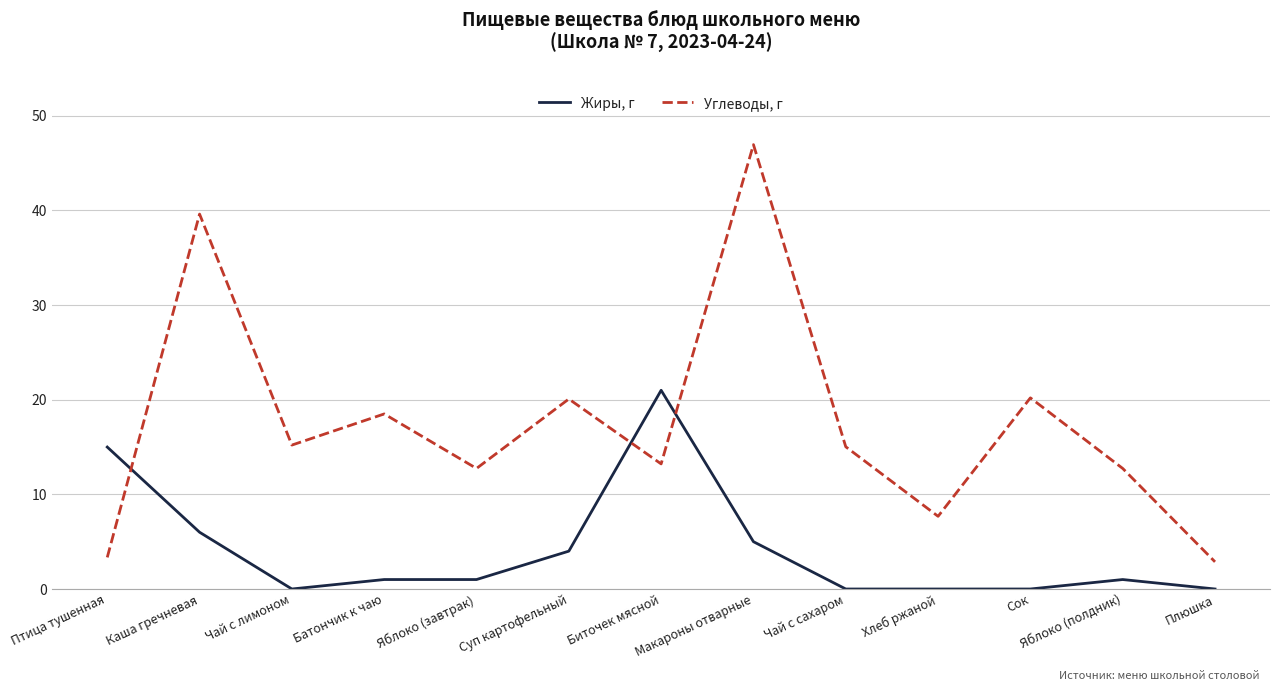

Does the chart display data point markers on the line(s)?

No